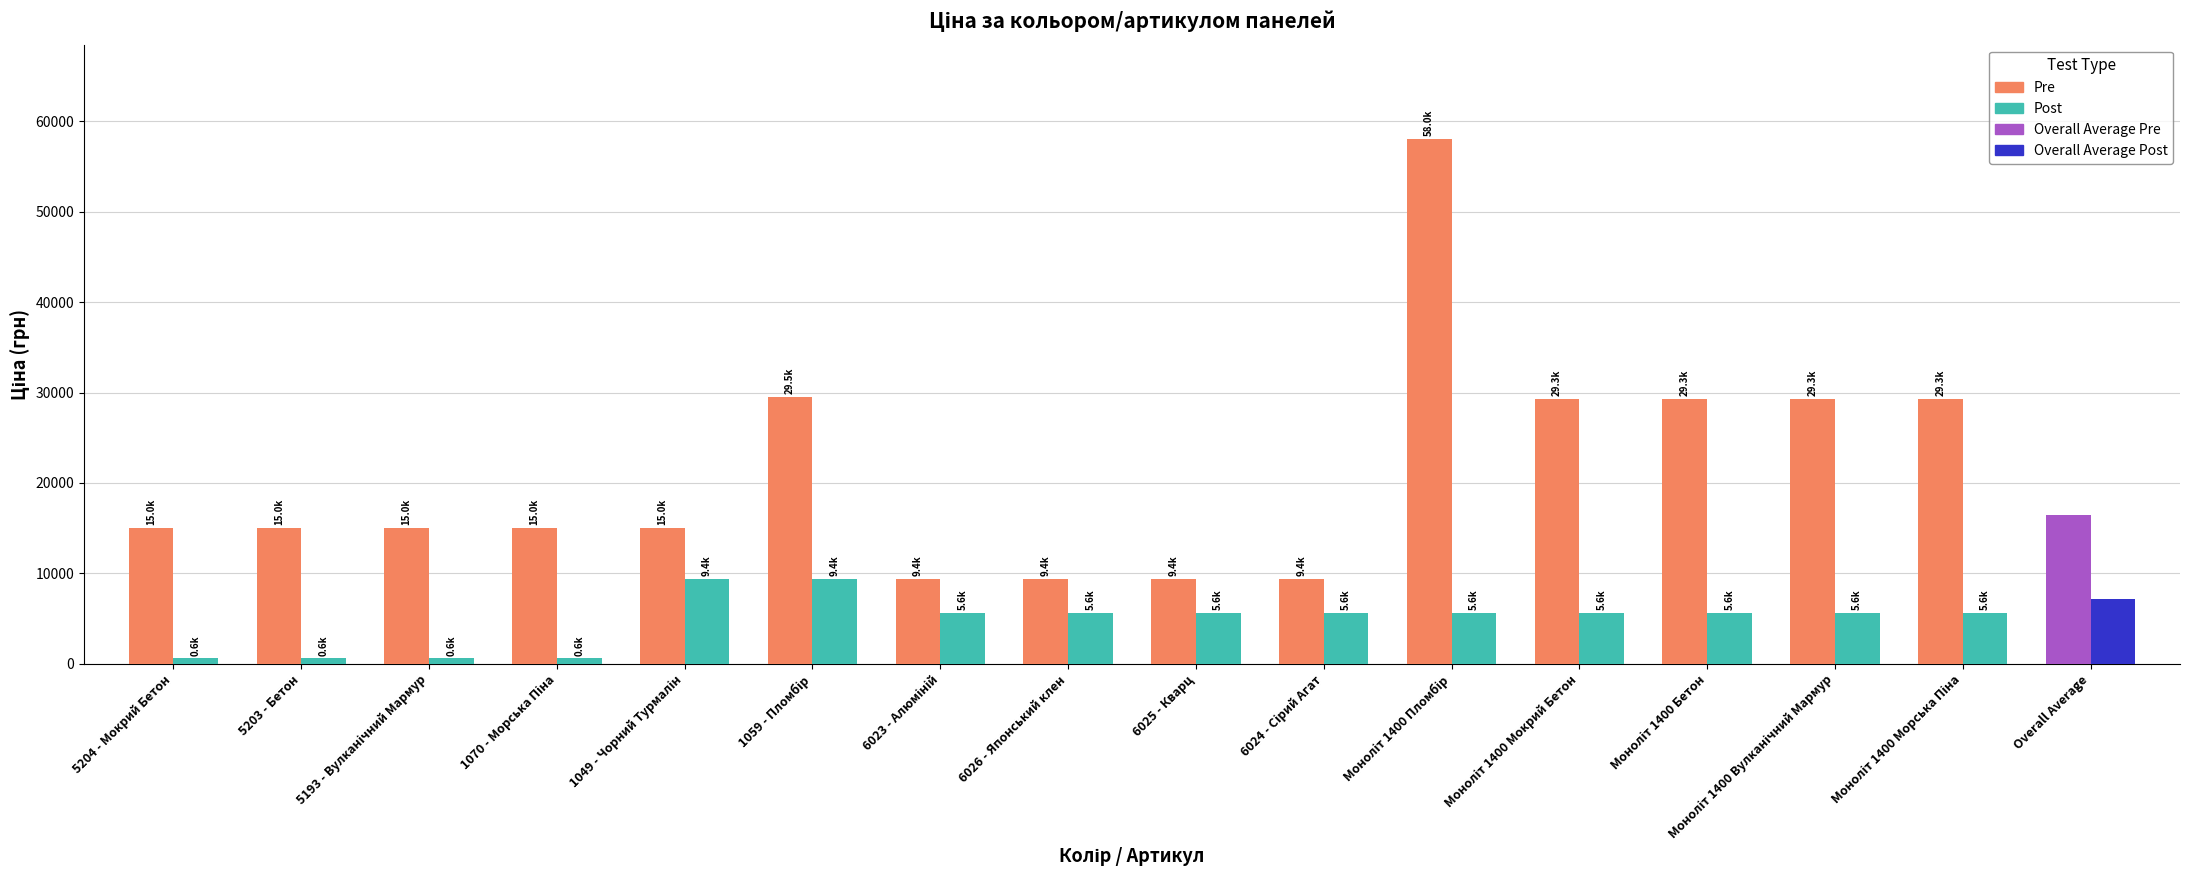

What position from the right is 5204 - Мокрий Бетон?

15